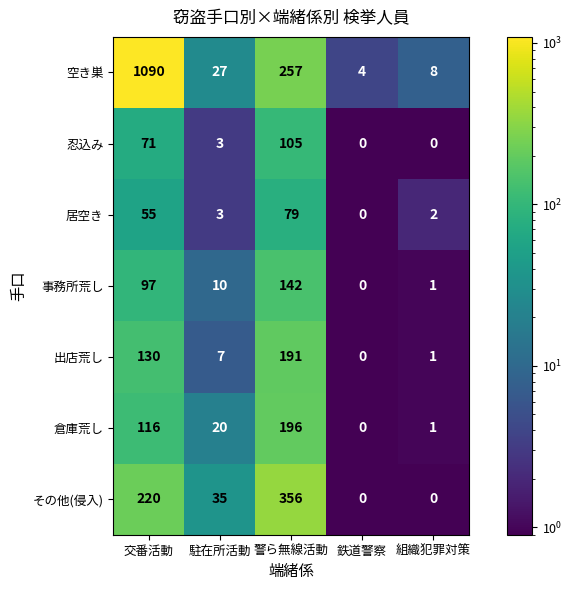

What is the difference between the highest and lowest values at 駐在所活動?

32